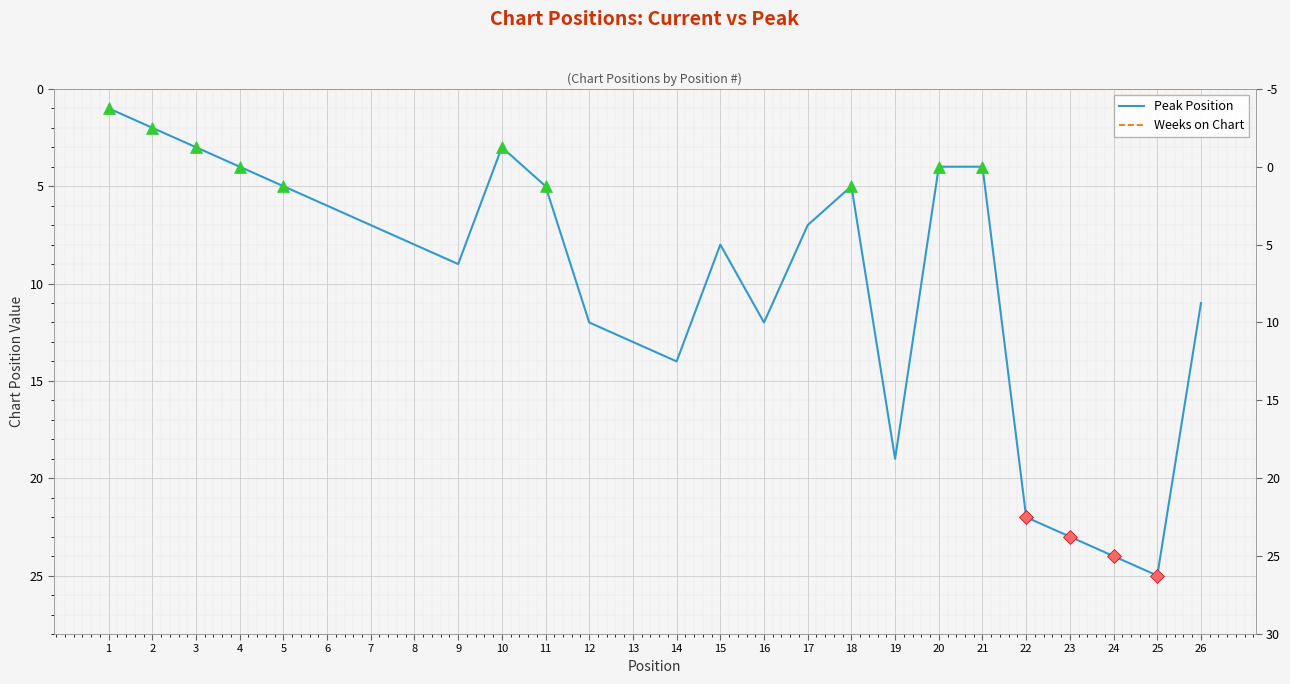

At how many categories does at least one series exceed 16?

5